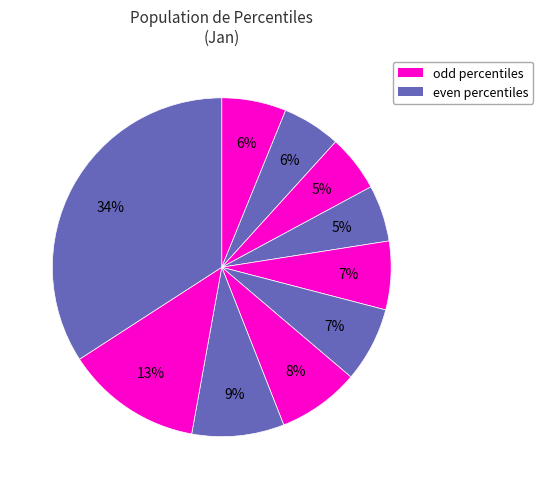

How many segments does this pie chart have?

10